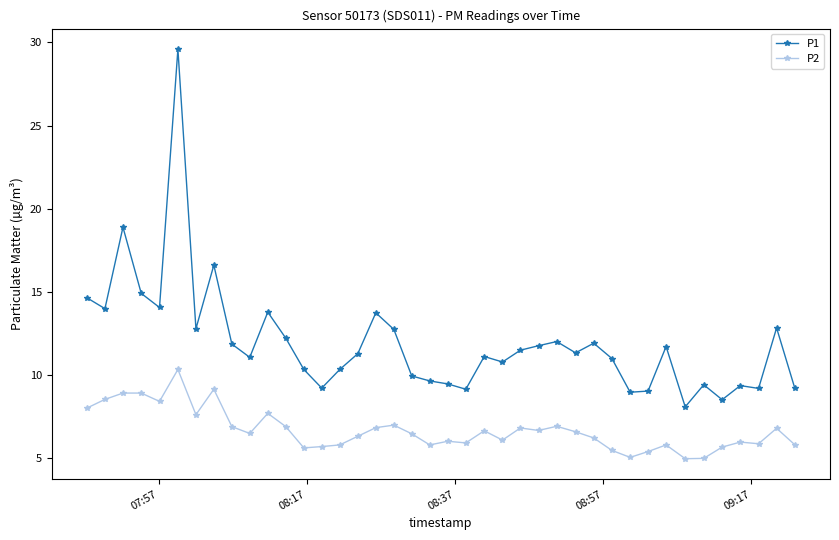

What is the minimum value shown in the chart?

5.0